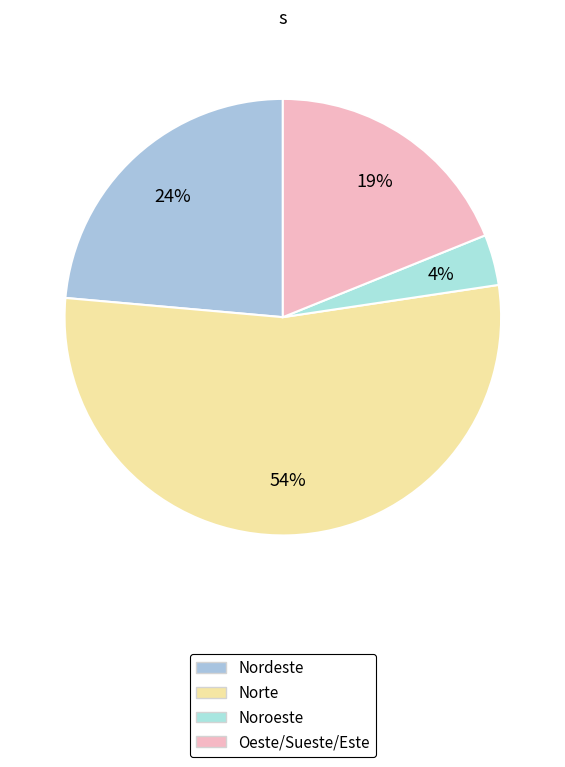

Count the number of slices in the pie.

4